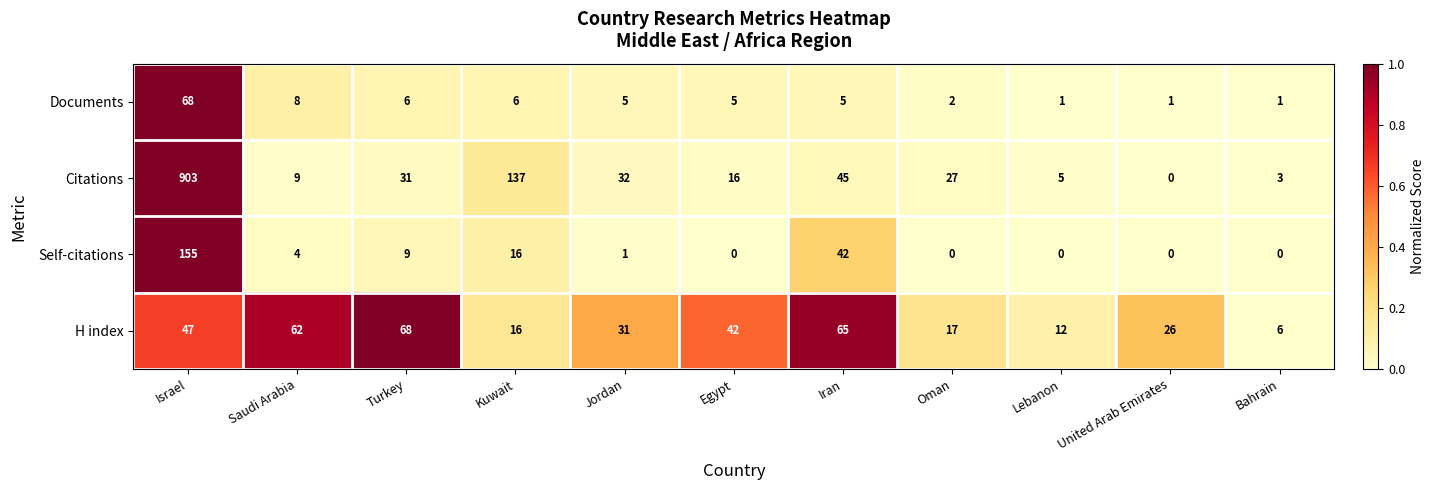

Rank the series at Israel from lowest to highest value.

H index, Documents, Self-citations, Citations